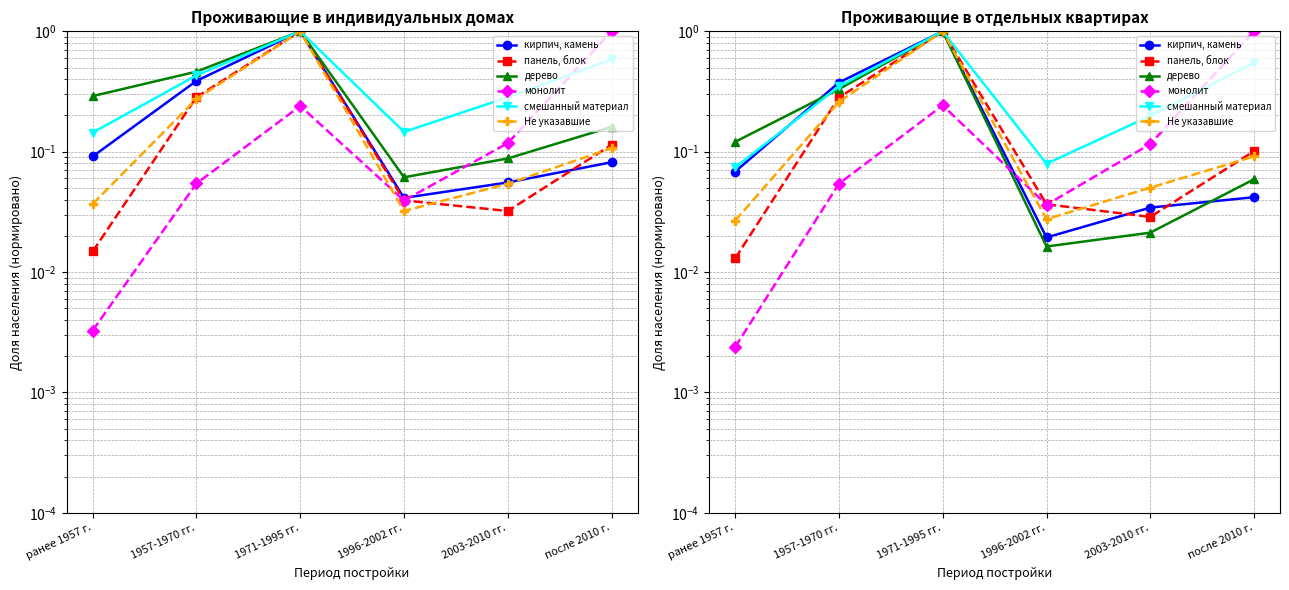

Rank the categories by дерево value from lowest to highest.

1996-2002 гг., 2003-2010 гг., после 2010 г., ранее 1957 г., 1957-1970 гг., 1971-1995 гг.